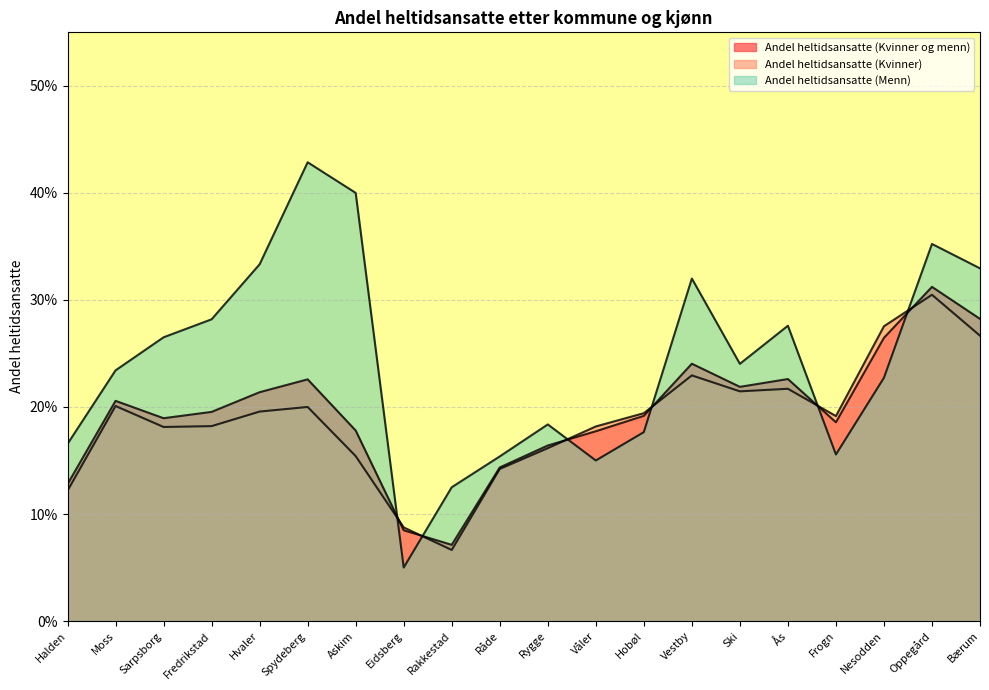

The Andel heltidsansatte (Kvinner og menn) series shows 0.4 at Hvaler. True or false?

False